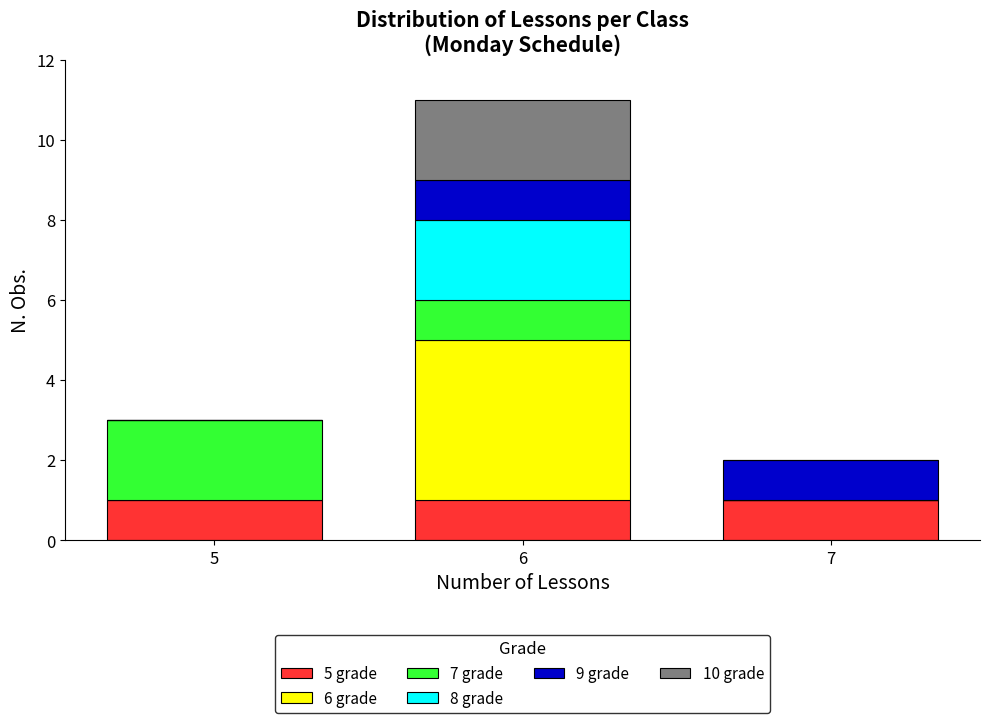

Reading left to right, list the values for the 5 grade series.

5=1	6=1	7=1